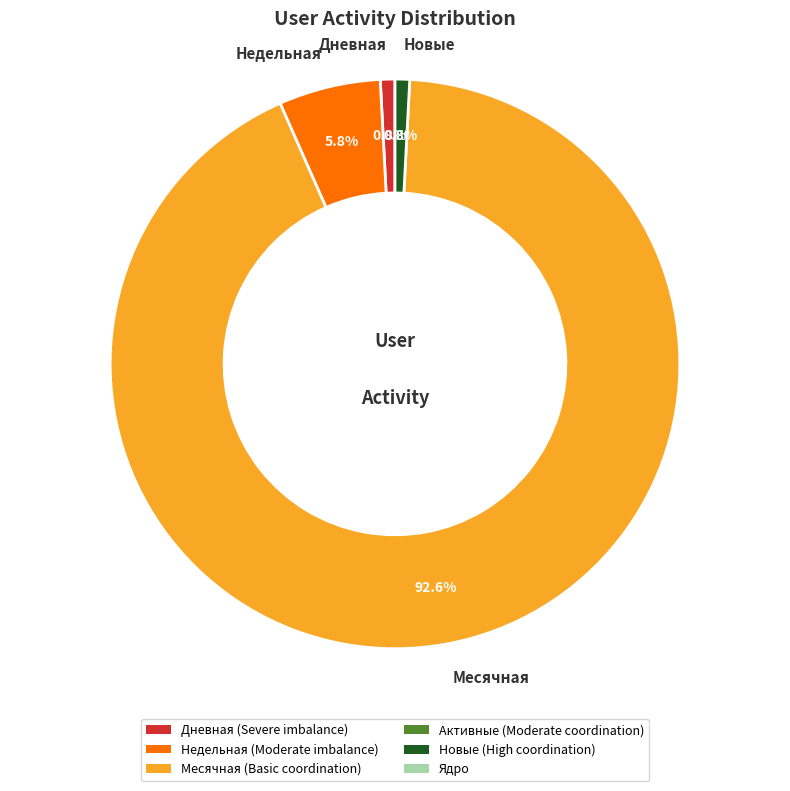

What is the largest slice in the pie chart?

Месячная